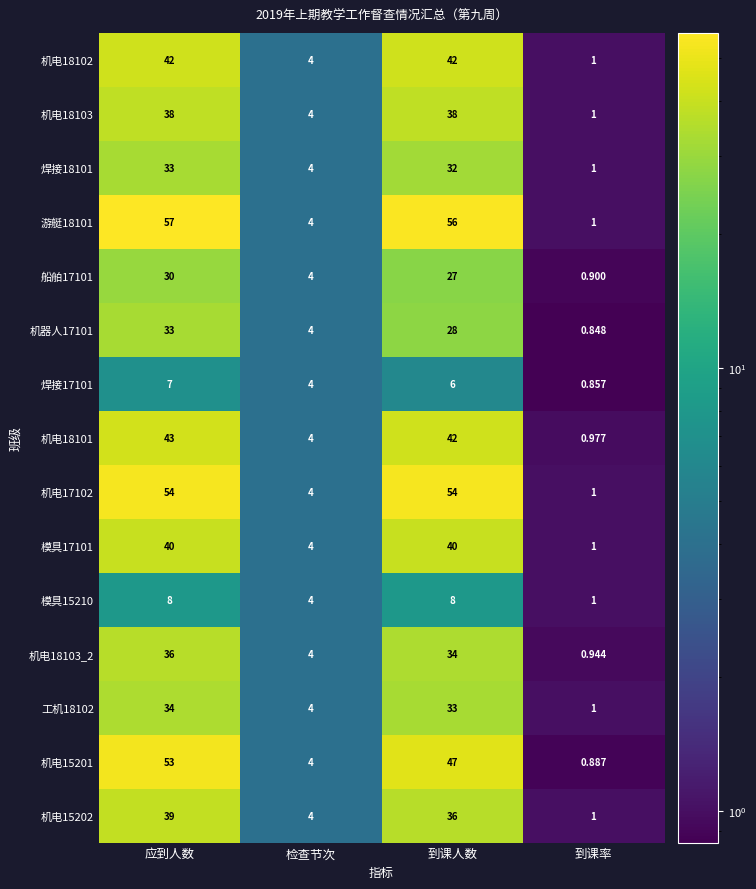

Is the value of 机器人17101 at 到课率 greater than the value of 机电18101 at 检查节次?

No